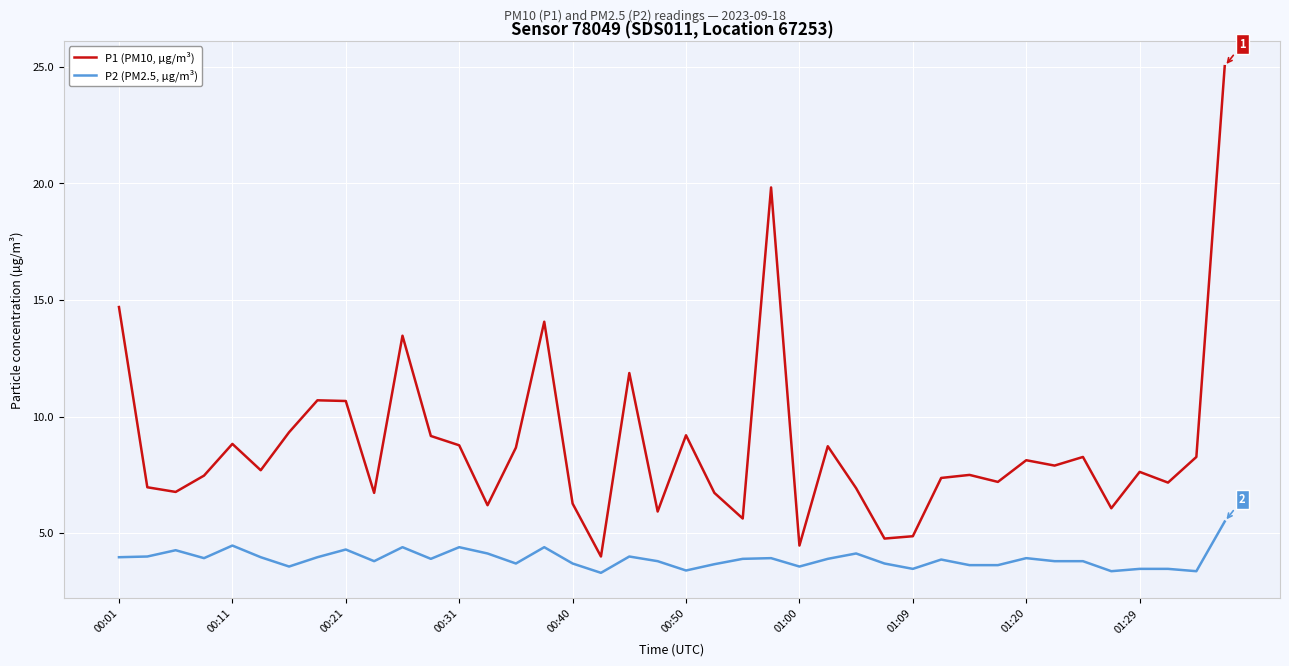

What is the difference between the maximum and minimum values in the P2 (PM2.5, µg/m³) series?

2.2